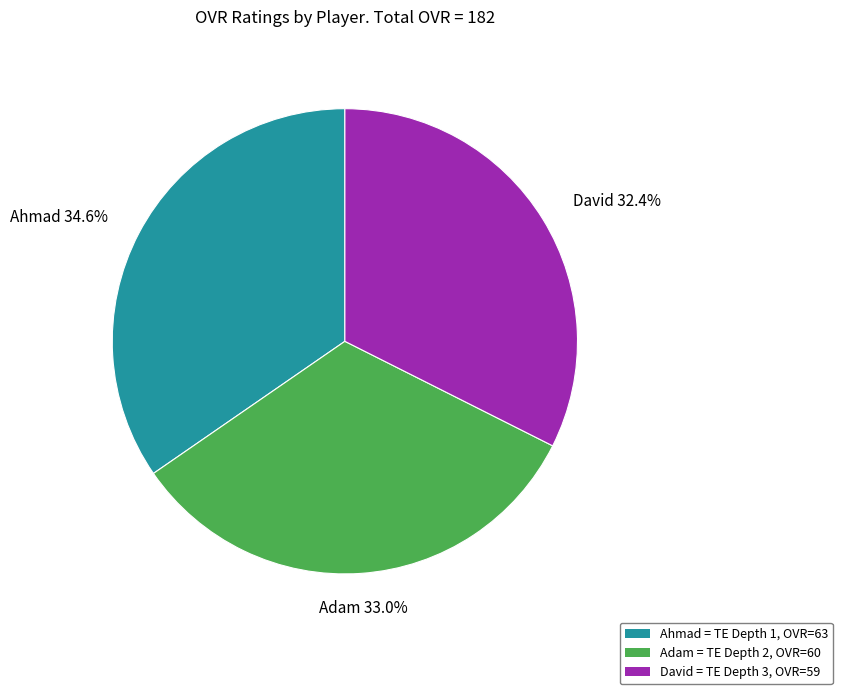

How many segments does this pie chart have?

3